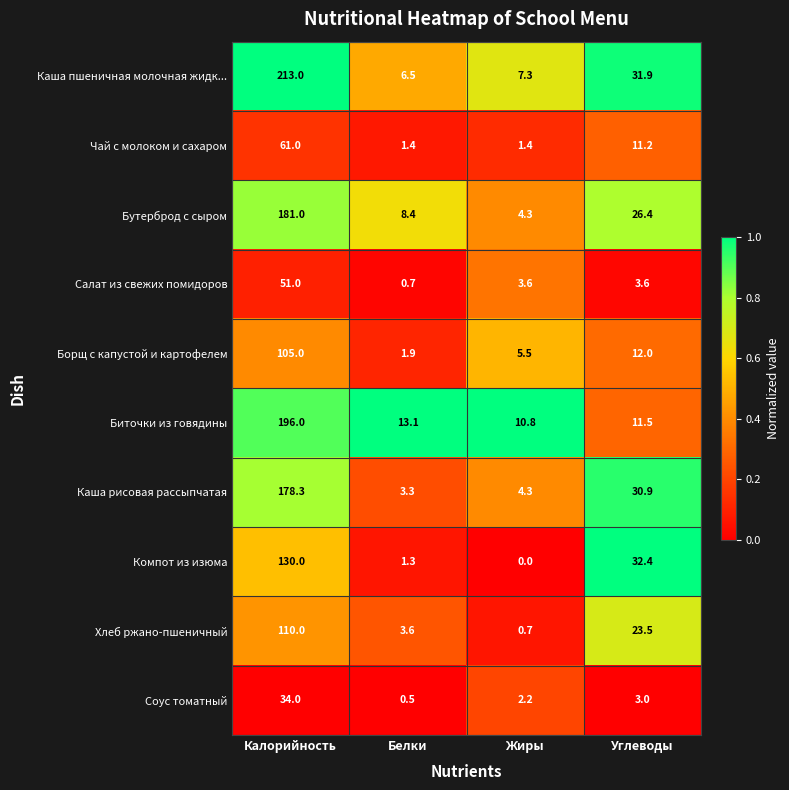

The value of Хлеб ржано-пшеничный at Углеводы is 36.8. True or false?

False